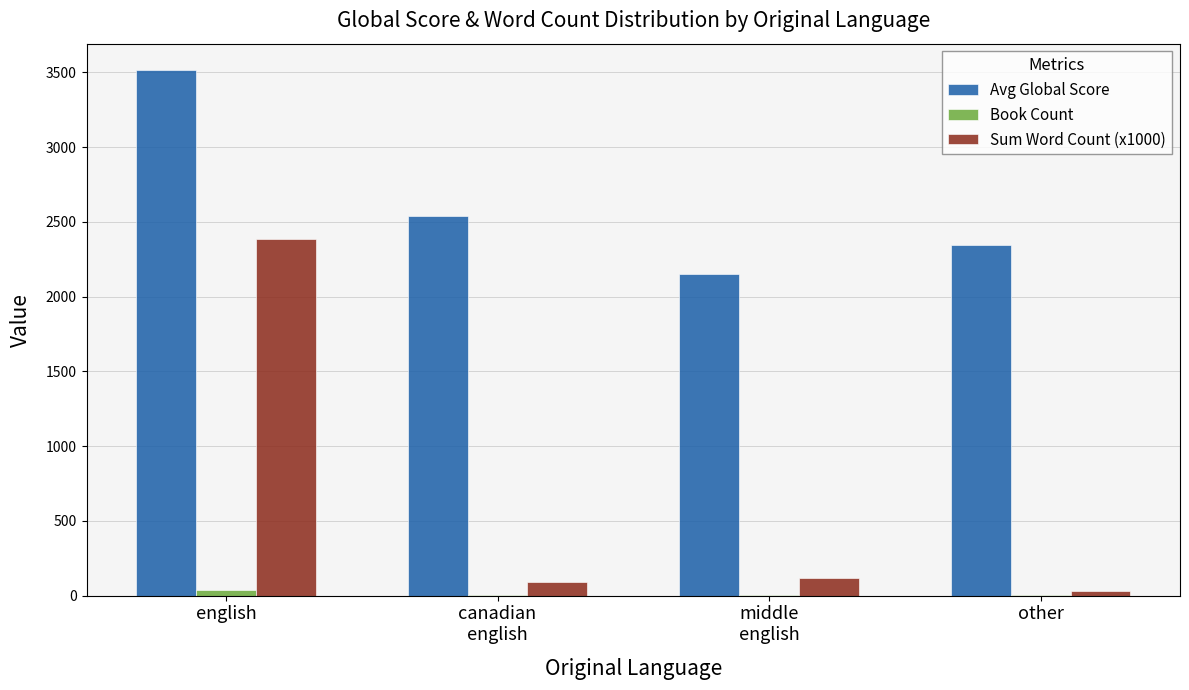

Does the chart contain stacked bars?

No